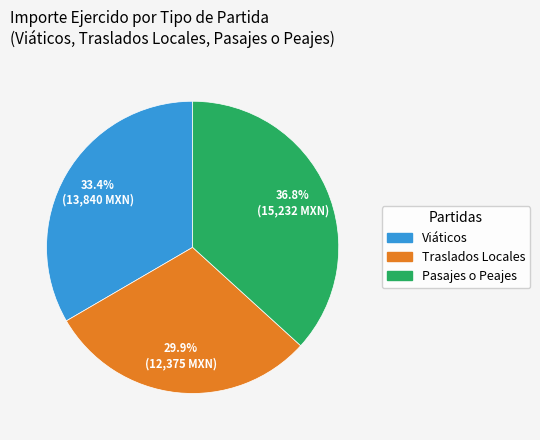

How many segments does this pie chart have?

3